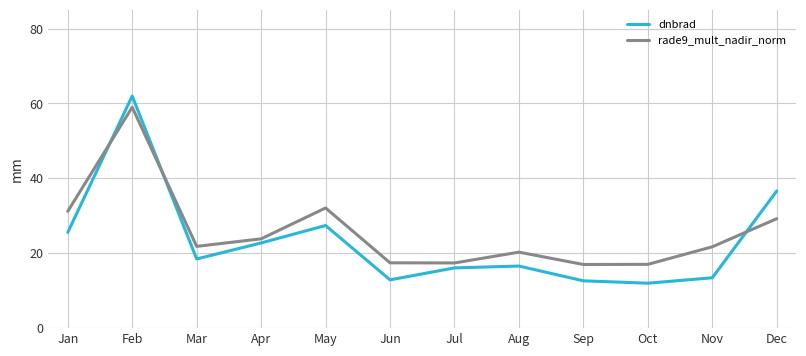

True or false: rade9_mult_nadir_norm has more than 1 points higher than both neighbors.

True